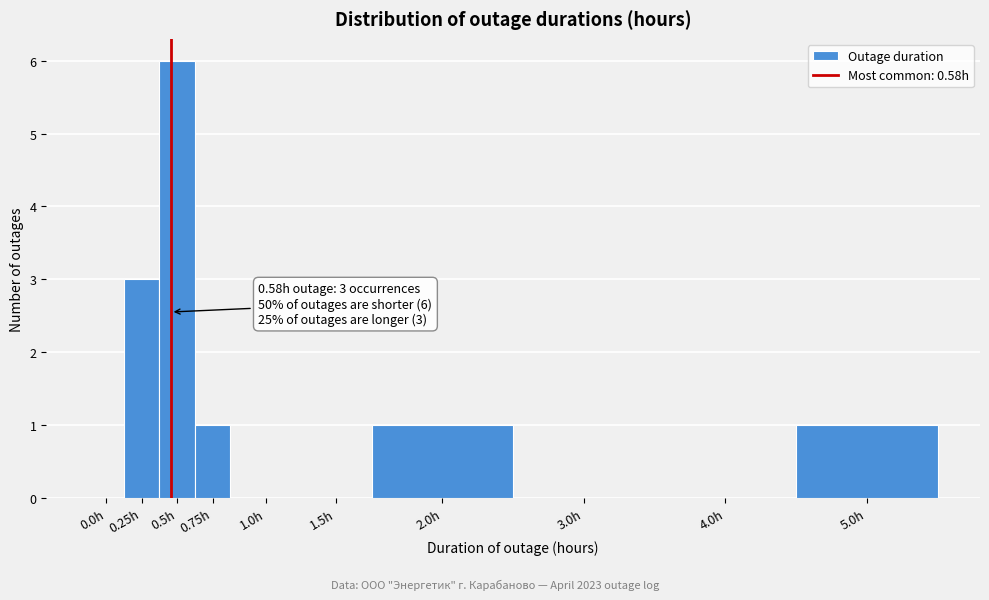

Reading left to right, list all the values displayed in this chart.

0.0h=0	0.25h=3	0.5h=6	0.75h=1	1.0h=0	1.5h=0	2.0h=1	3.0h=0	4.0h=0	5.0h=1